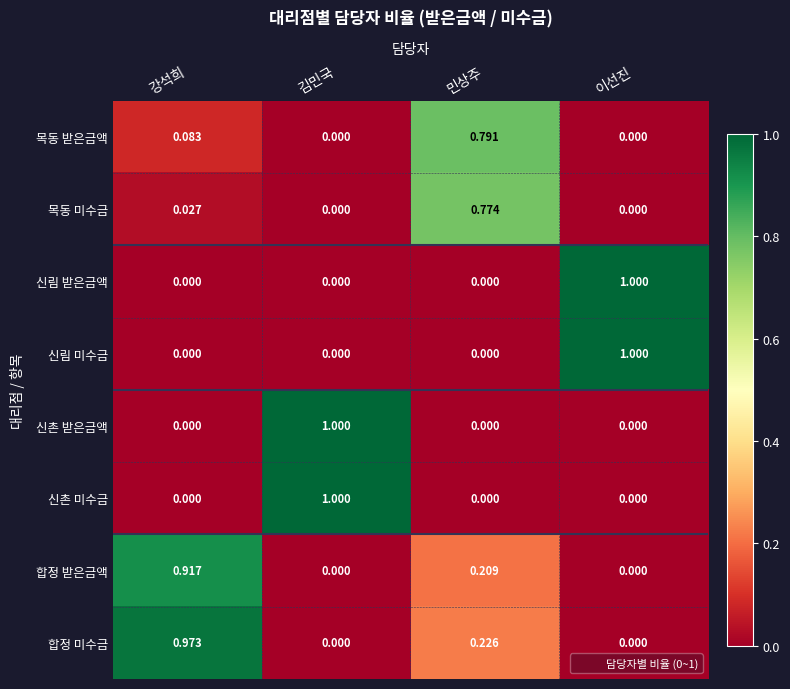

At which label does 신촌 받은금액 reach its peak?

김민국